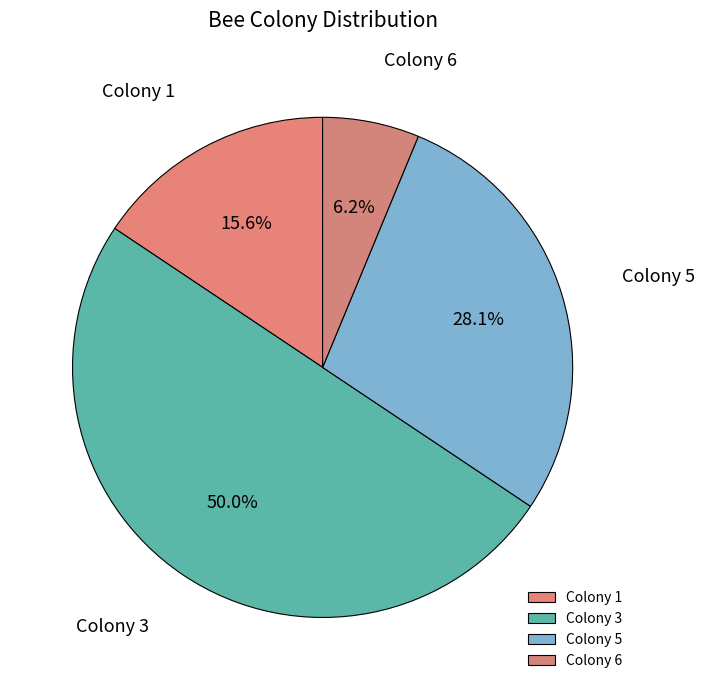

How many slices are in this pie chart?

4